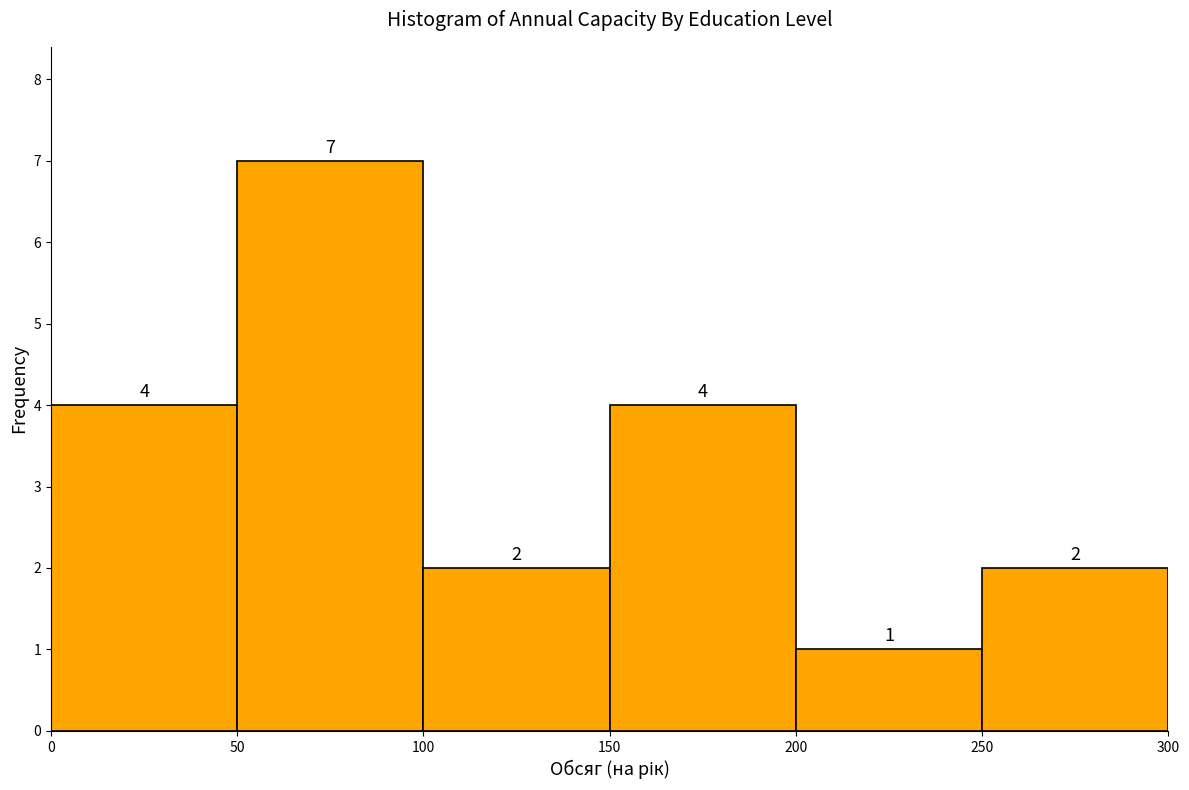

Reading left to right, transcribe this chart: for each bar, give the range it covers on the x-axis and its height.

0 to 50: 4
50 to 100: 7
100 to 150: 2
150 to 200: 4
200 to 250: 1
250 to 300: 2